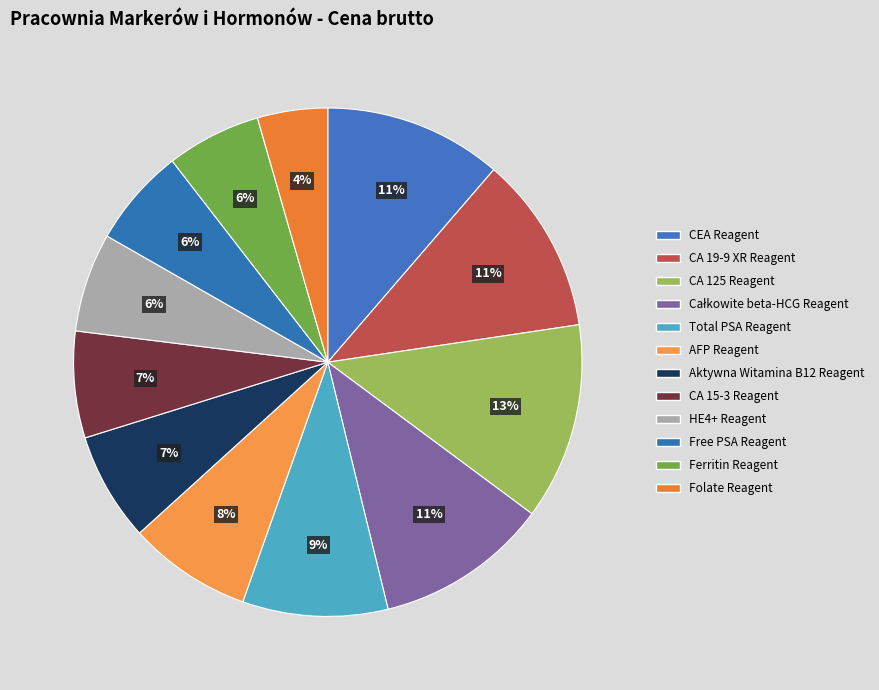

Which slice is the largest?

CA 125 Reagent